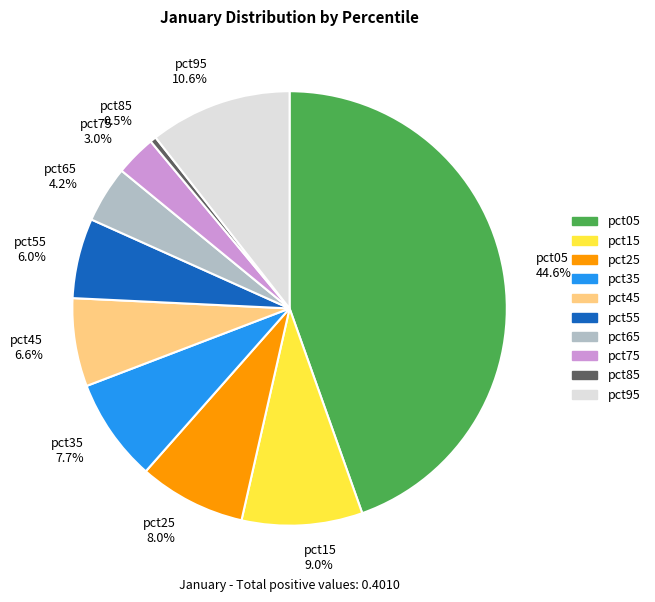

How many segments does this pie chart have?

10